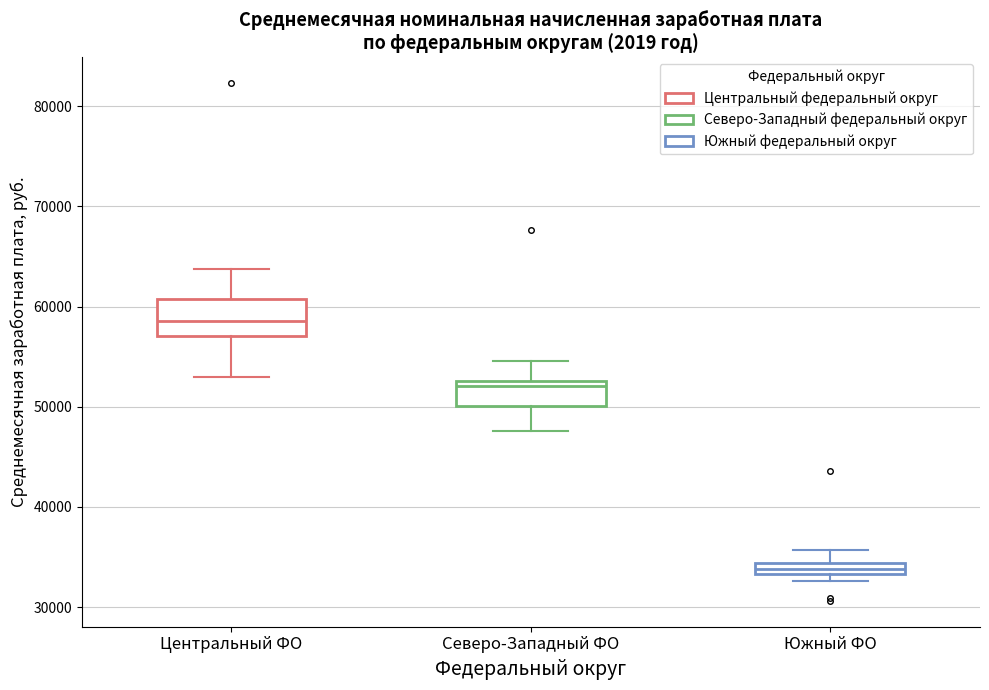

Which box has the lowest median line?

Южный ФО